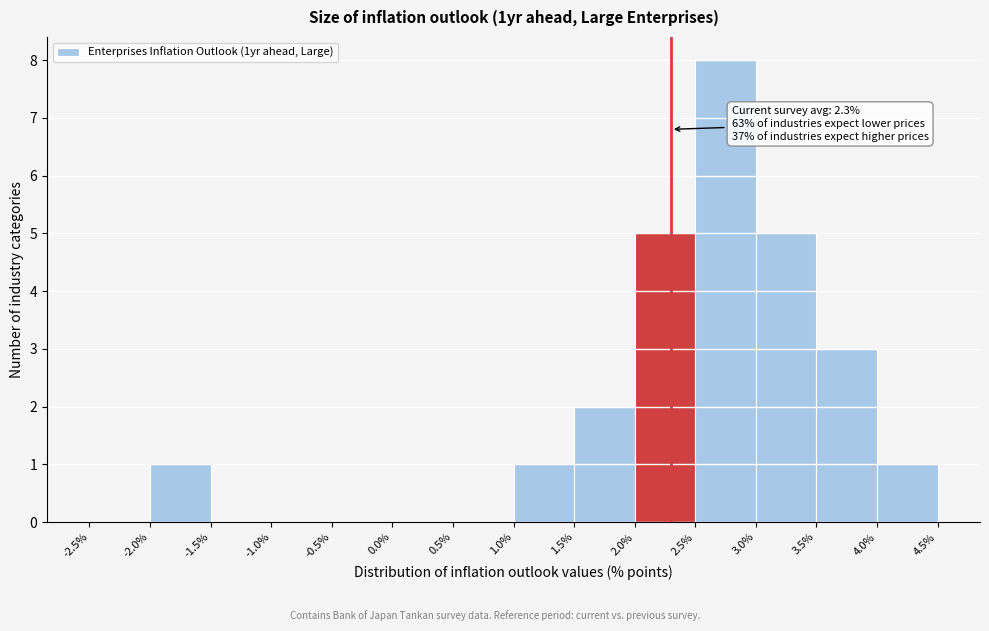

Which range on the x-axis has the tallest bar?

2.5% to 3.0%